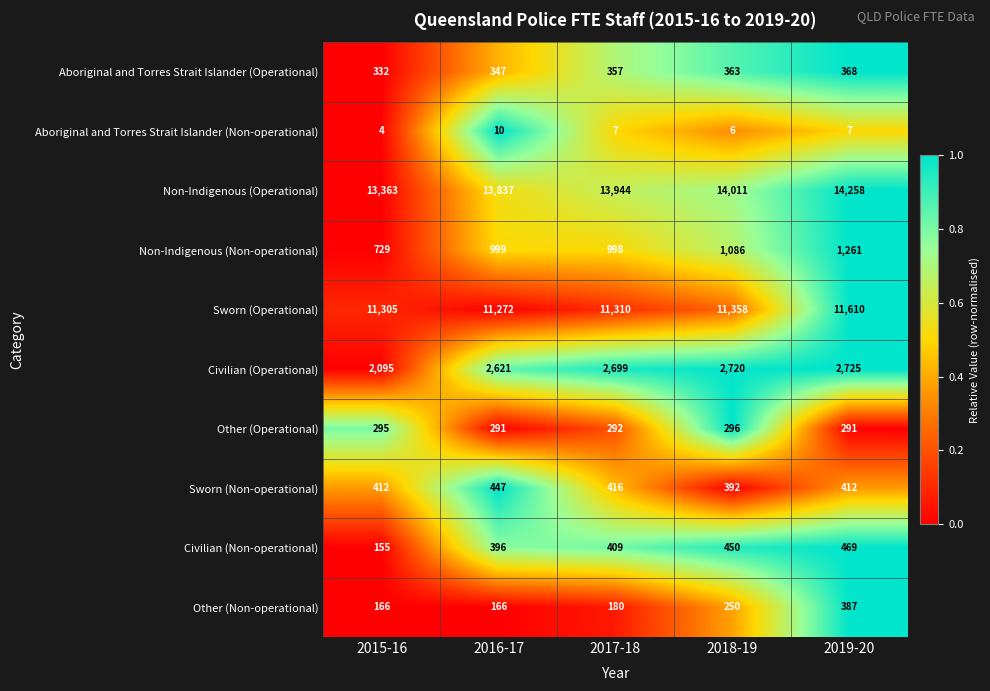

Rank the series by their maximum value, from highest to lowest.

Non-Indigenous (Operational), Sworn (Operational), Civilian (Operational), Non-Indigenous (Non-operational), Civilian (Non-operational), Sworn (Non-operational), Other (Non-operational), Aboriginal and Torres Strait Islander (Operational), Other (Operational), Aboriginal and Torres Strait Islander (Non-operational)